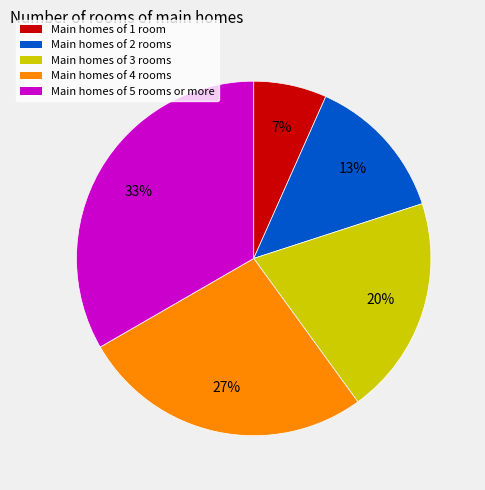

To the nearest percent, what is the average slice percentage?

20%